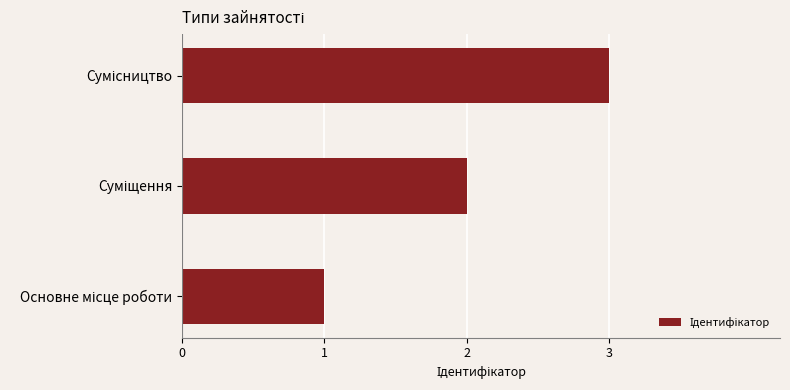

What is the sum of all values?

6